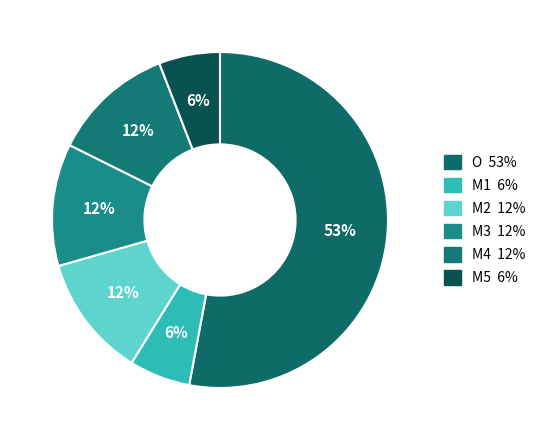

Count the number of slices in the pie.

6